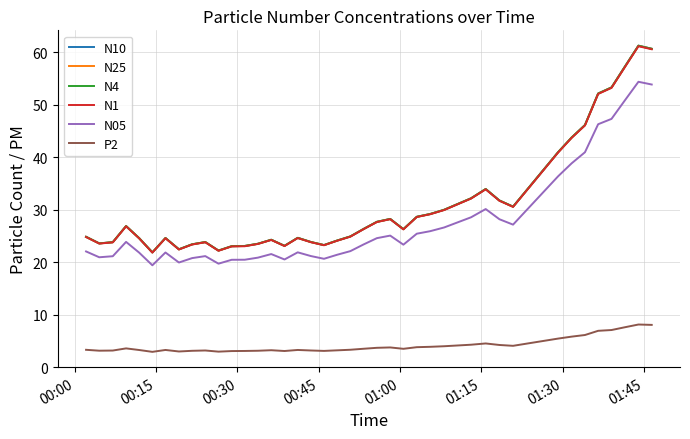

What is the highest value of the N10 series?

61.3